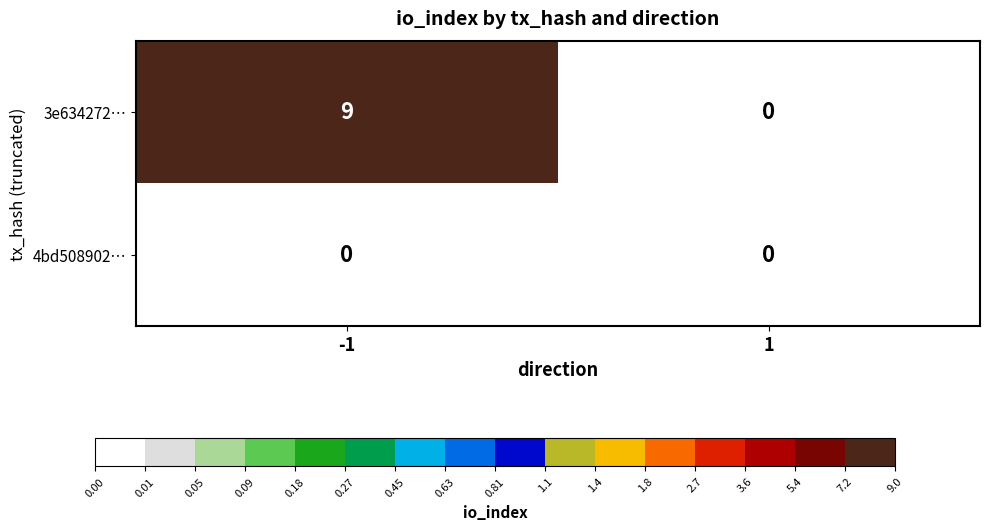

What is the greatest value displayed?

9